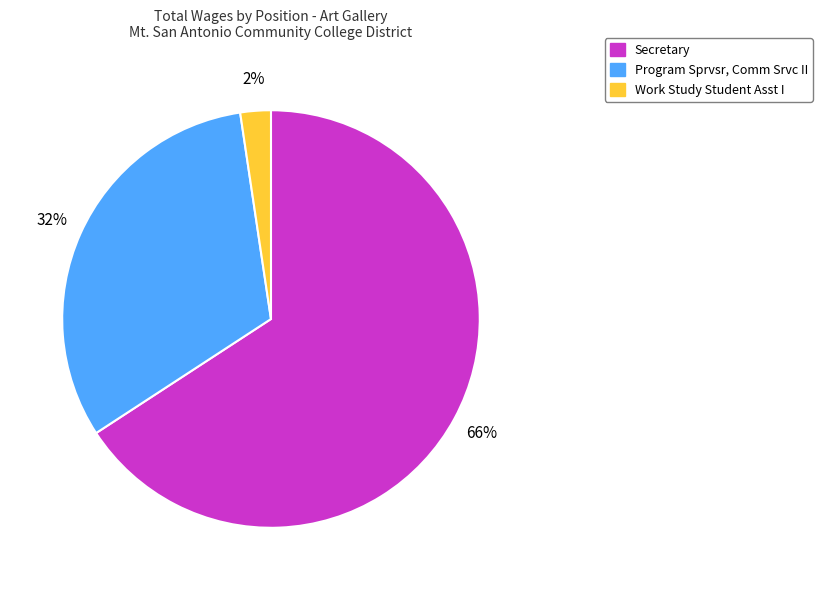

Which category has the smallest portion of the pie?

Work Study Student Asst I